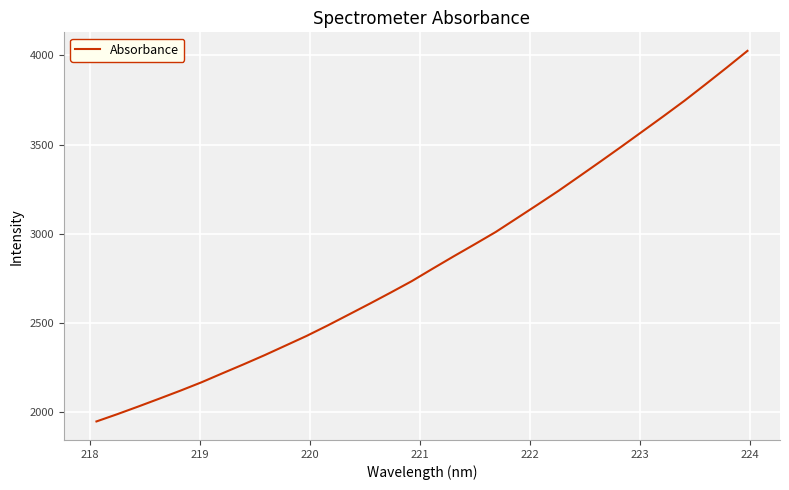

What is the difference between the maximum and minimum values?

2078.7